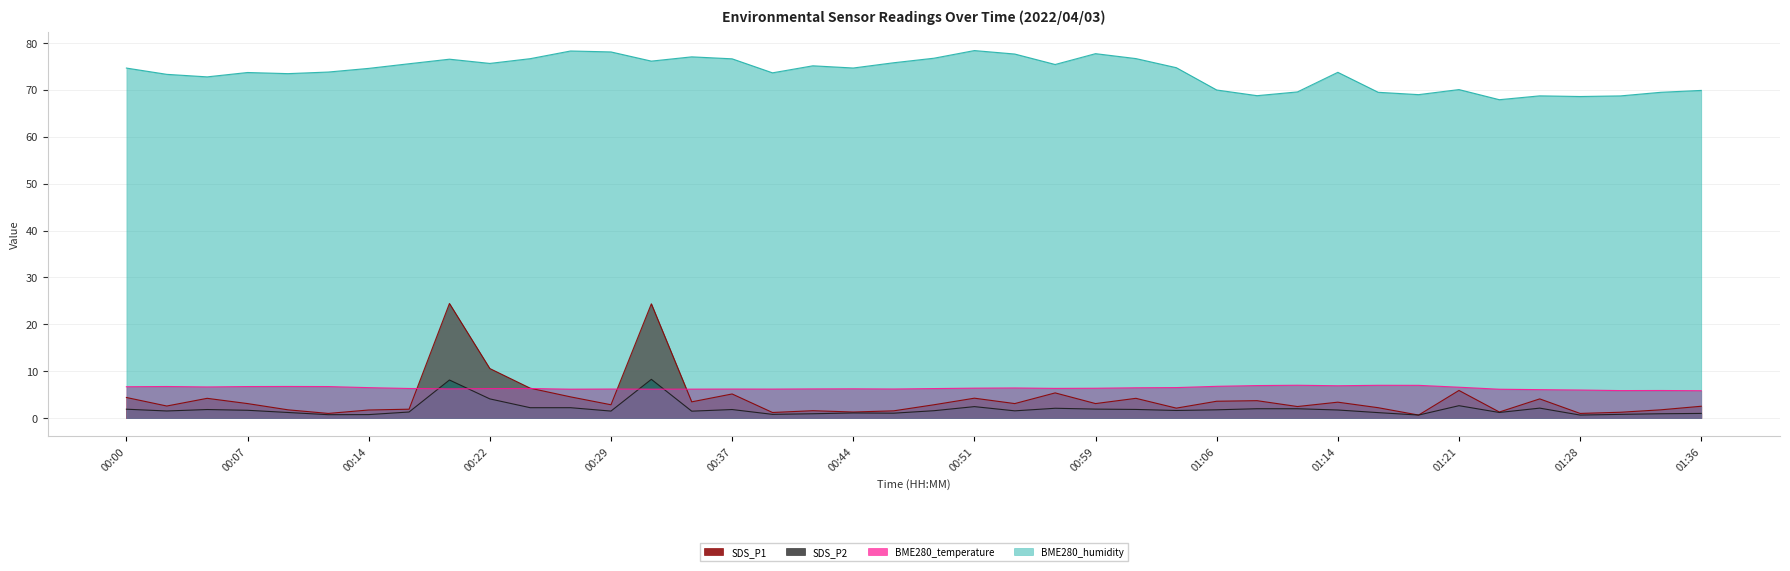

Reading left to right, extract all data points from this chart.

SDS_P1: 4.4	2.6	4.2	3.1	1.8	1.0	1.7	1.9	24.4	10.6	6.4	4.5	2.9	24.4	3.5	5.2	1.2	1.6	1.3	1.6	2.9	4.2	3.1	5.4	3.1	4.2	2.1	3.6	3.7	2.5	3.4	2.2	0.7	5.9	1.3	4.1	1.0	1.2	1.8	2.5
SDS_P2: 1.9	1.5	1.8	1.7	1.2	0.7	0.8	1.3	8.1	4.1	2.2	2.2	1.5	8.3	1.5	1.8	0.8	0.9	1.1	1.1	1.6	2.5	1.6	2.1	1.9	1.9	1.6	1.8	2.0	2.0	1.7	1.2	0.7	2.6	1.2	2.1	0.7	0.8	0.9	1.0
BME280_temperature: 6.7	6.7	6.7	6.7	6.8	6.7	6.5	6.3	6.2	6.3	6.3	6.2	6.2	6.2	6.2	6.2	6.2	6.2	6.2	6.2	6.3	6.4	6.4	6.3	6.4	6.5	6.5	6.8	6.9	7.0	6.9	7.0	7.0	6.6	6.2	6.1	6.0	5.9	5.9	5.8
BME280_humidity: 74.7	73.3	72.8	73.7	73.5	73.8	74.6	75.6	76.6	75.7	76.7	78.3	78.1	76.2	77.1	76.6	73.7	75.2	74.7	75.8	76.8	78.4	77.7	75.4	77.7	76.7	74.8	70.0	68.8	69.6	73.8	69.5	69.0	70.1	67.9	68.7	68.6	68.7	69.5	69.9